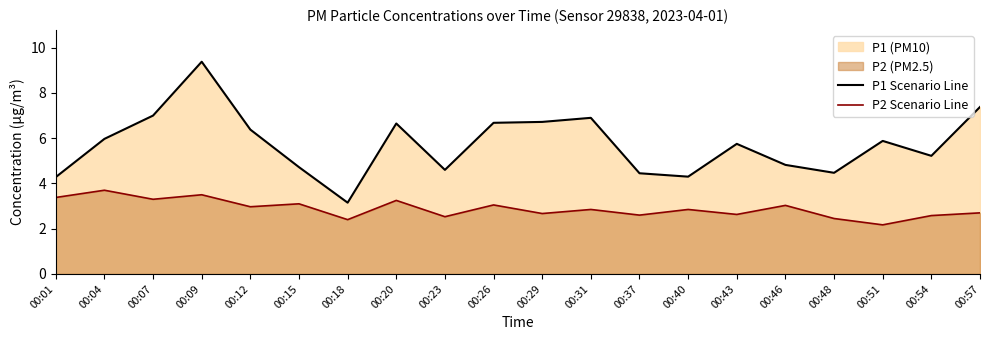

What is the minimum value for P1 Scenario Line?

3.1